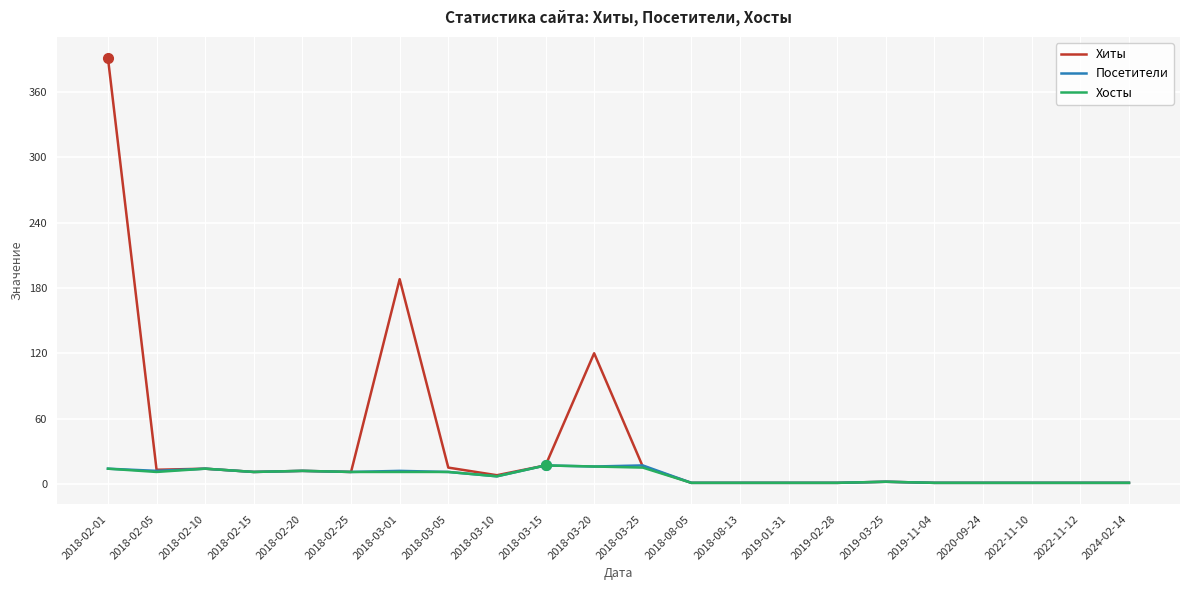

At which category is the sum across all series the highest?

2018-02-01